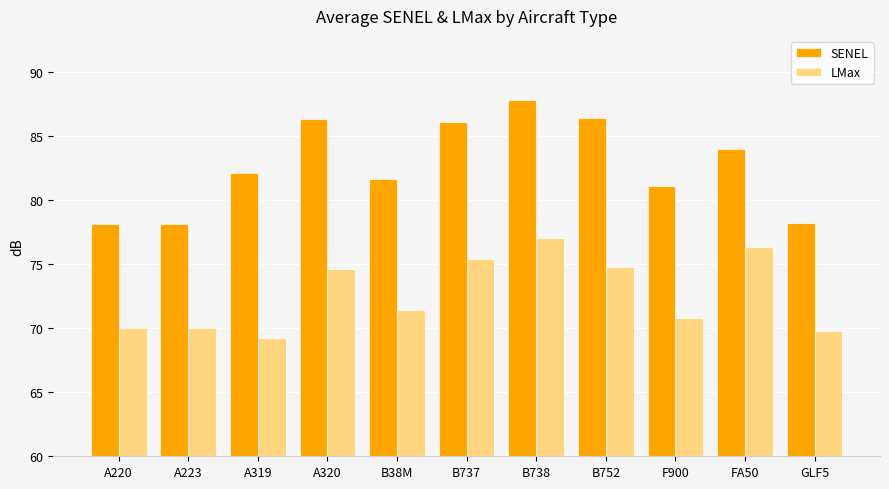

What is the maximum value shown in the chart?

87.8